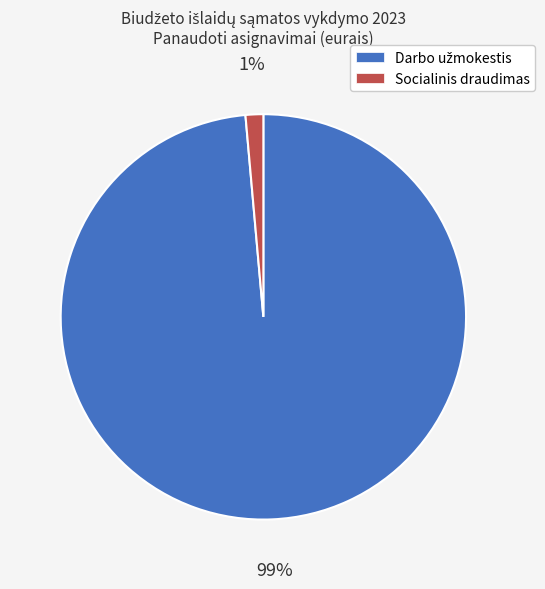

The Socialinis draudimas slice represents 1% of the pie. True or false?

True